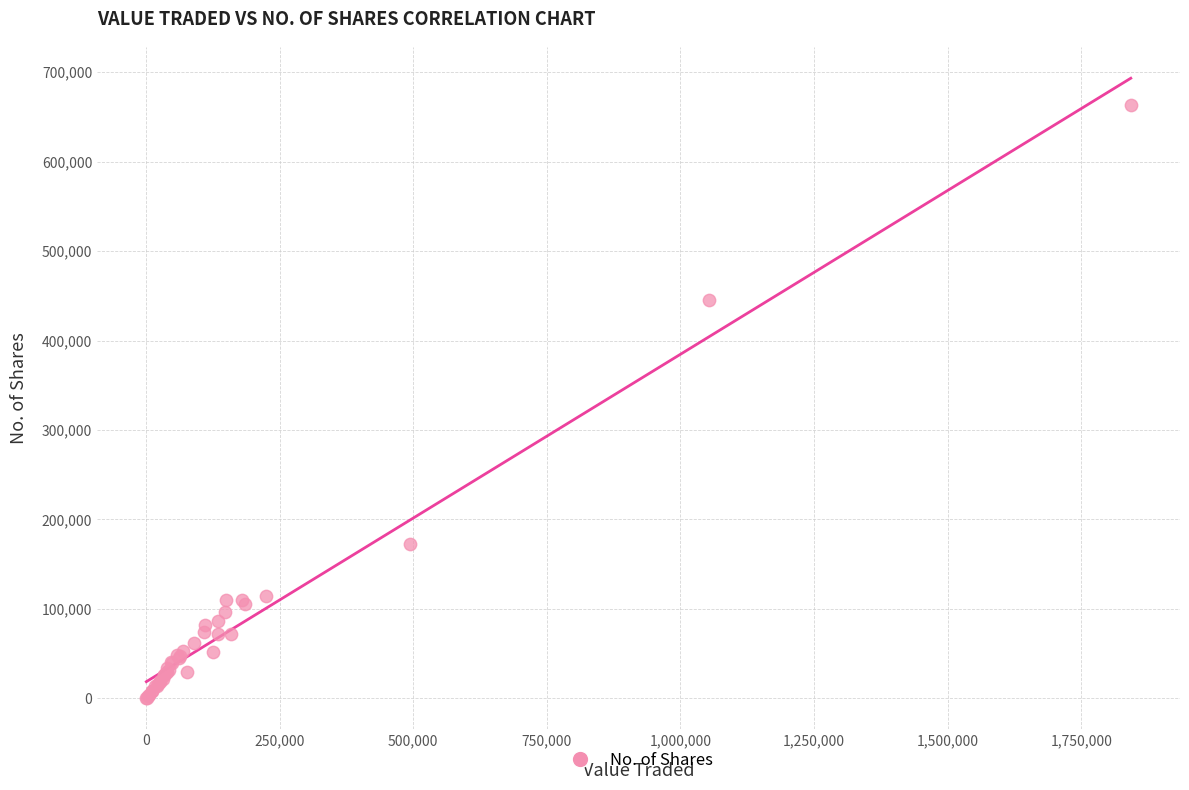

What Y value in the scatter plot is closest to 331723?

445548